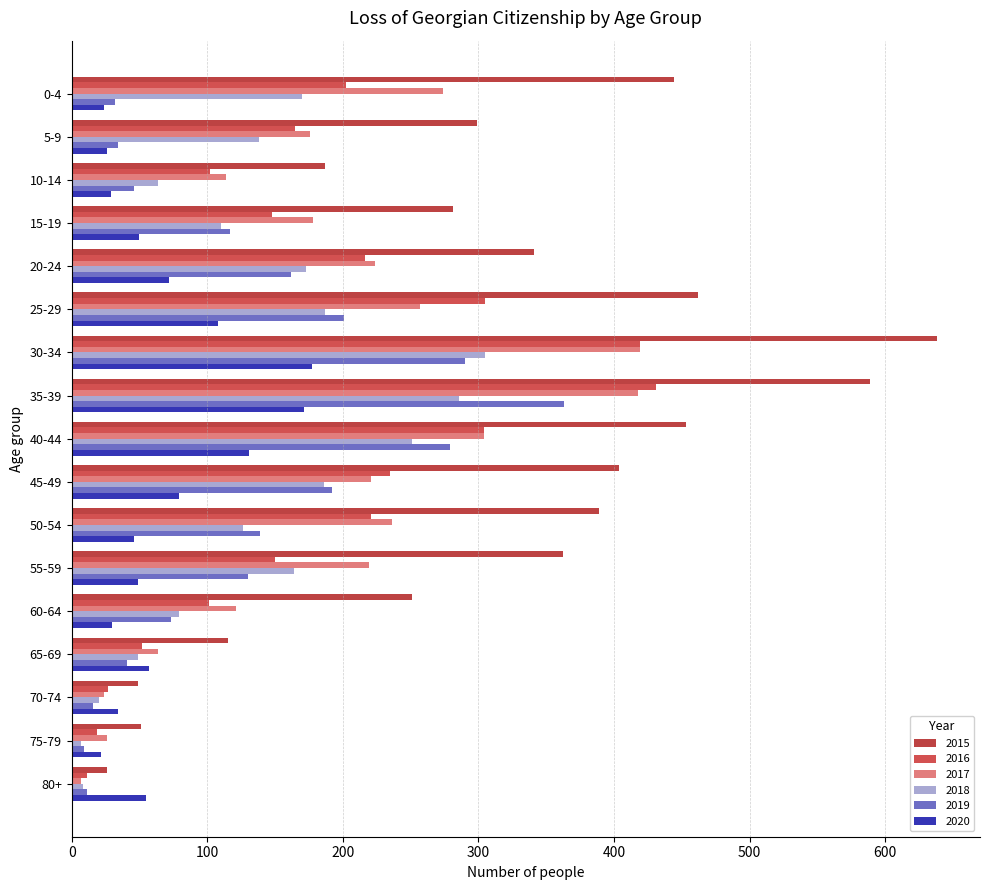

Which series changed the most between 35-39 and 80+?

2015